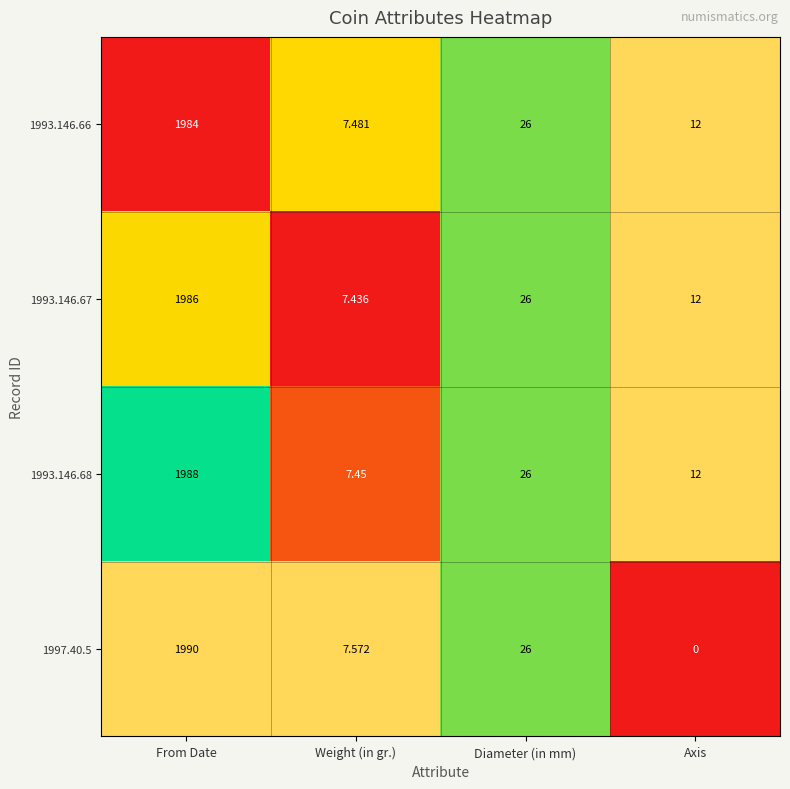

Is the value of 1993.146.67 at From Date greater than the value of 1993.146.68 at Weight (in gr.)?

Yes